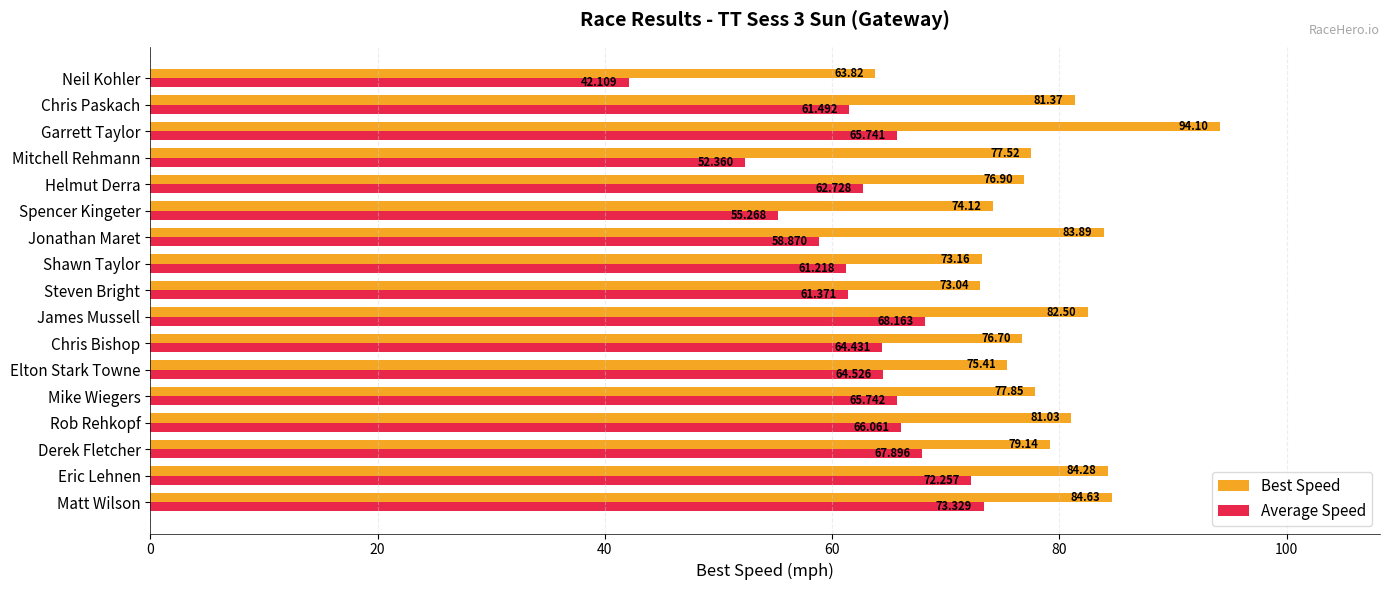

At how many categories does at least one series exceed 47?

17